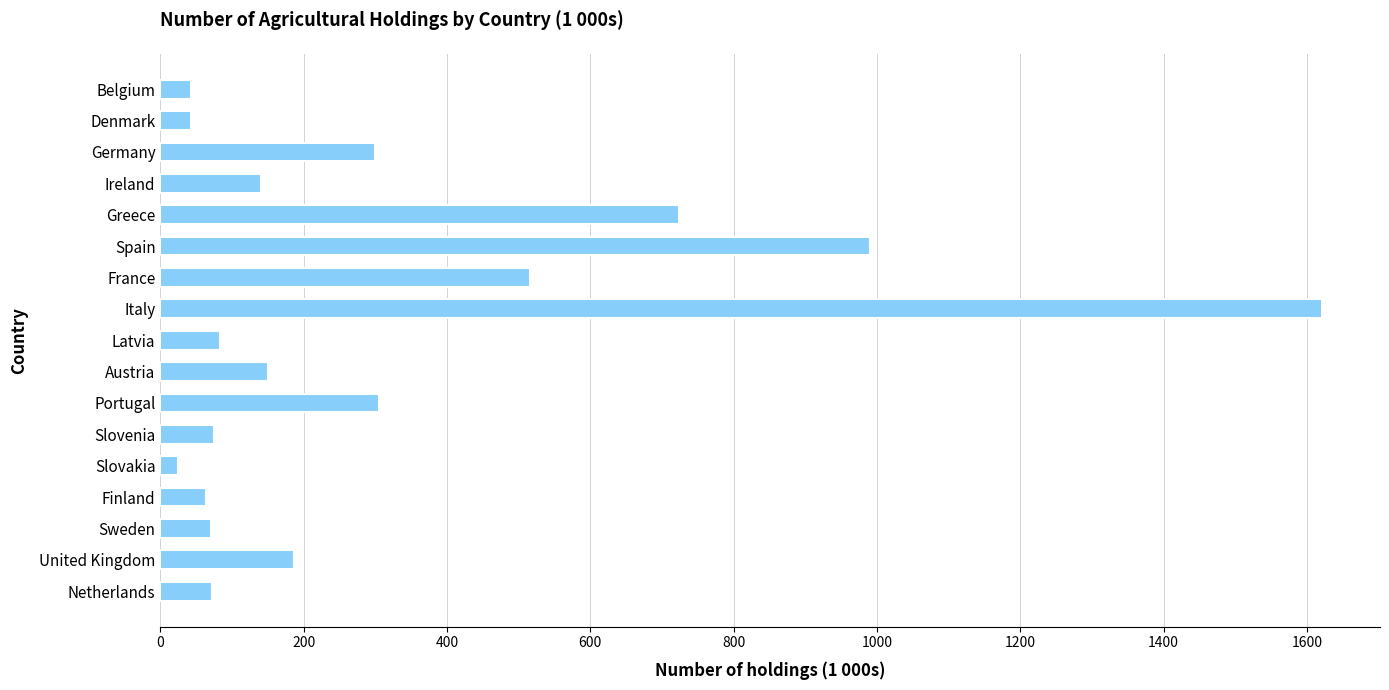

Where is the data nearest to the value 822?

Greece